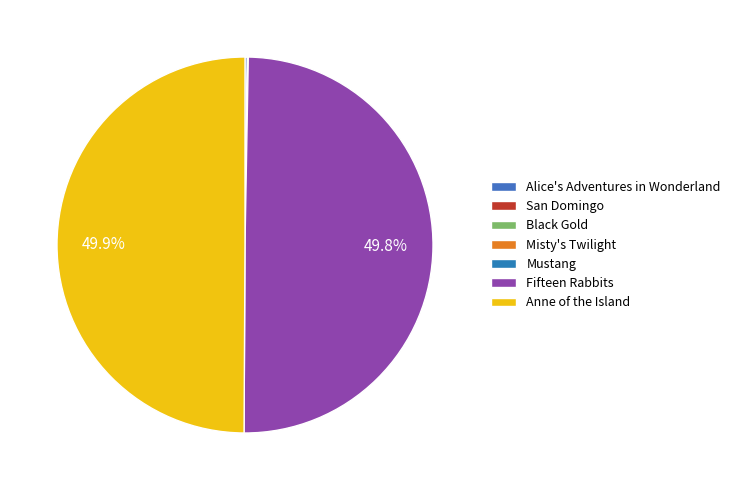

To the nearest percent, what is the difference between the Mustang and Fifteen Rabbits slice percentages?

50%